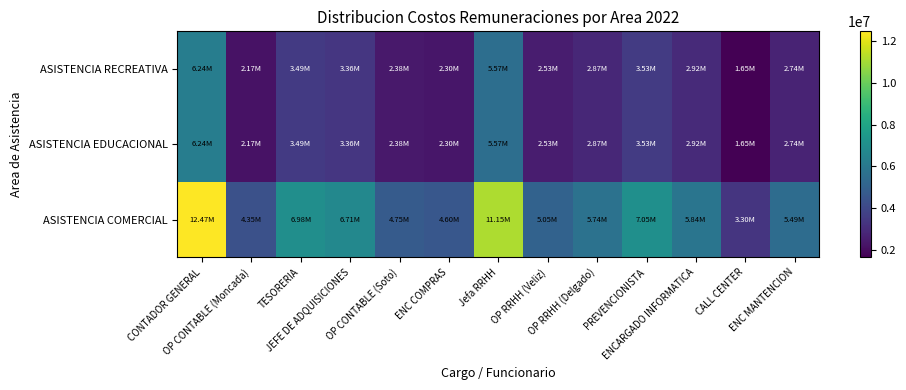

Reading left to right, list all the values displayed in this chart.

ASISTENCIA RECREATIVA: CONTADOR GENERAL=6236959.0	OP CONTABLE (Moncada)=2173424.0	TESORERIA=3492043.1	JEFE DE ADQUISICIONES=3356536.8	OP CONTABLE (Soto)=2376504.3	ENC COMPRAS=2298155.3	Jefa RRHH=5574267.6	OP RRHH (Veliz)=2526391.2	OP RRHH (Delgado)=2867578.1	PREVENCIONISTA=3527250.7	ENCARGADO INFORMATICA=2920251.6	CALL CENTER=1649960.3	ENC MANTENCION=2743756.9
ASISTENCIA EDUCACIONAL: CONTADOR GENERAL=6236959.0	OP CONTABLE (Moncada)=2173424.0	TESORERIA=3492043.1	JEFE DE ADQUISICIONES=3356536.8	OP CONTABLE (Soto)=2376504.3	ENC COMPRAS=2298155.3	Jefa RRHH=5574267.6	OP RRHH (Veliz)=2526391.2	OP RRHH (Delgado)=2867578.1	PREVENCIONISTA=3527250.7	ENCARGADO INFORMATICA=2920251.6	CALL CENTER=1649960.3	ENC MANTENCION=2743756.9
ASISTENCIA COMERCIAL: CONTADOR GENERAL=12473918.0	OP CONTABLE (Moncada)=4346848.0	TESORERIA=6984086.2	JEFE DE ADQUISICIONES=6713073.6	OP CONTABLE (Soto)=4753008.7	ENC COMPRAS=4596310.6	Jefa RRHH=11148535.2	OP RRHH (Veliz)=5052782.4	OP RRHH (Delgado)=5735156.2	PREVENCIONISTA=7054501.5	ENCARGADO INFORMATICA=5840503.1	CALL CENTER=3299920.6	ENC MANTENCION=5487513.8